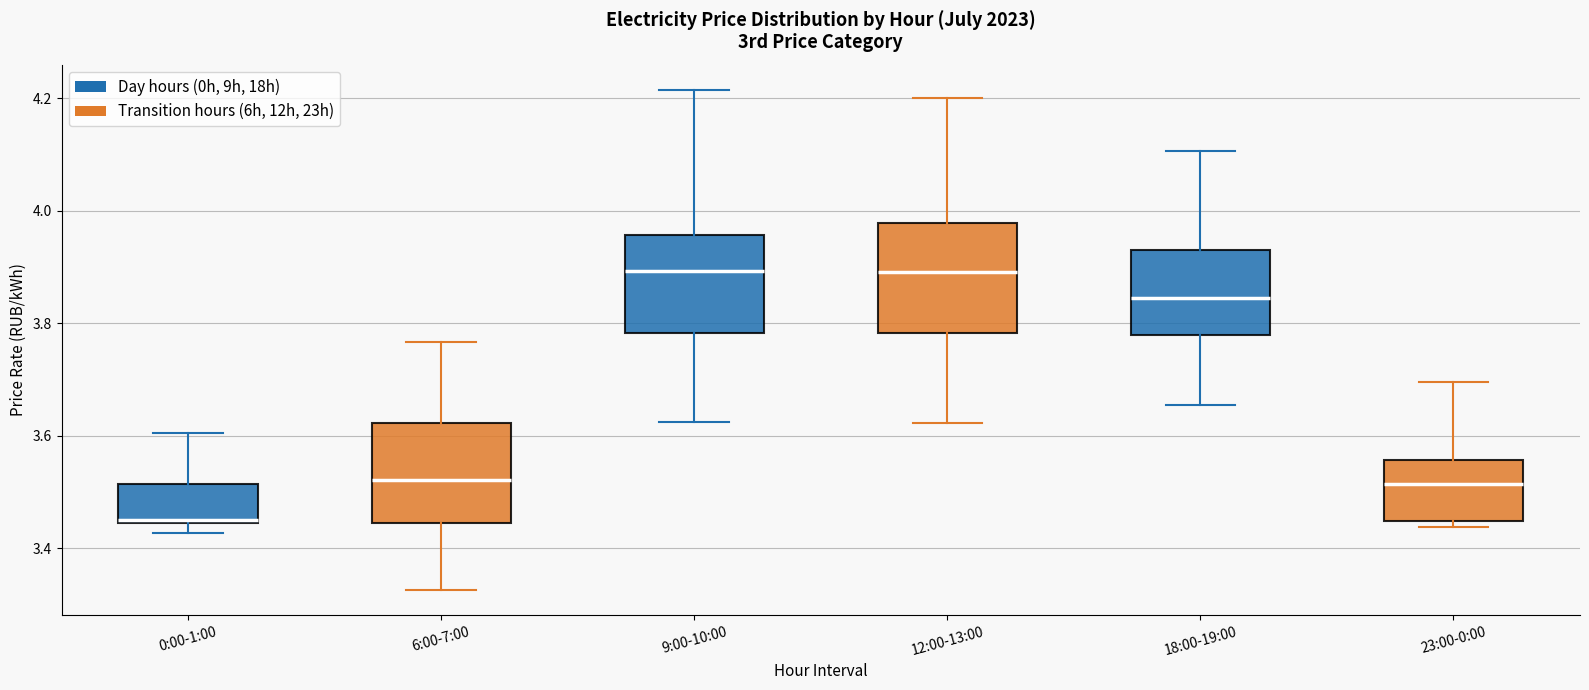

Reading left to right, read every box against the y-axis: the position of its median line, the range the box covers, and the ends of its whiskers. The values are not printed on the chart, so give them approximately, as read against the axis.

0:00-1:00: median 3.46, box 3.44 to 3.52, whiskers 3.42 to 3.60
6:00-7:00: median 3.52, box 3.44 to 3.62, whiskers 3.32 to 3.76
9:00-10:00: median 3.90, box 3.78 to 3.96, whiskers 3.62 to 4.22
12:00-13:00: median 3.90, box 3.78 to 3.98, whiskers 3.62 to 4.20
18:00-19:00: median 3.84, box 3.78 to 3.94, whiskers 3.66 to 4.10
23:00-0:00: median 3.52, box 3.44 to 3.56, whiskers 3.44 (just below the box's lower edge) to 3.70